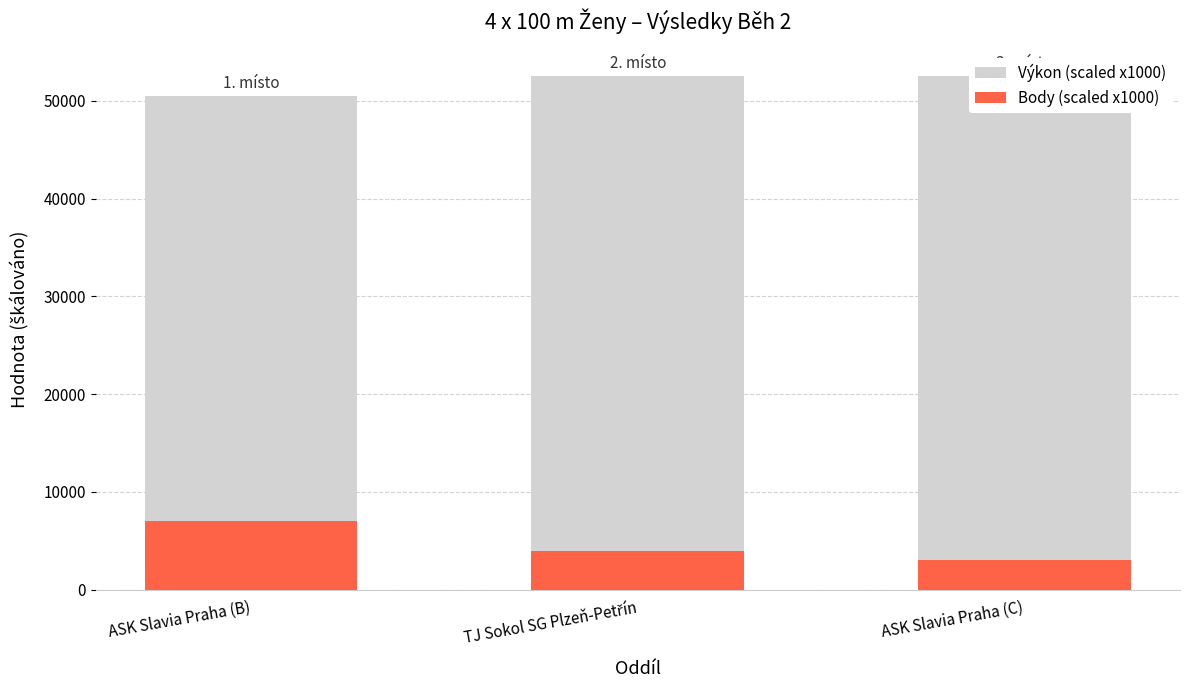

Which series has the largest total across all categories?

Výkon (scaled x1000)